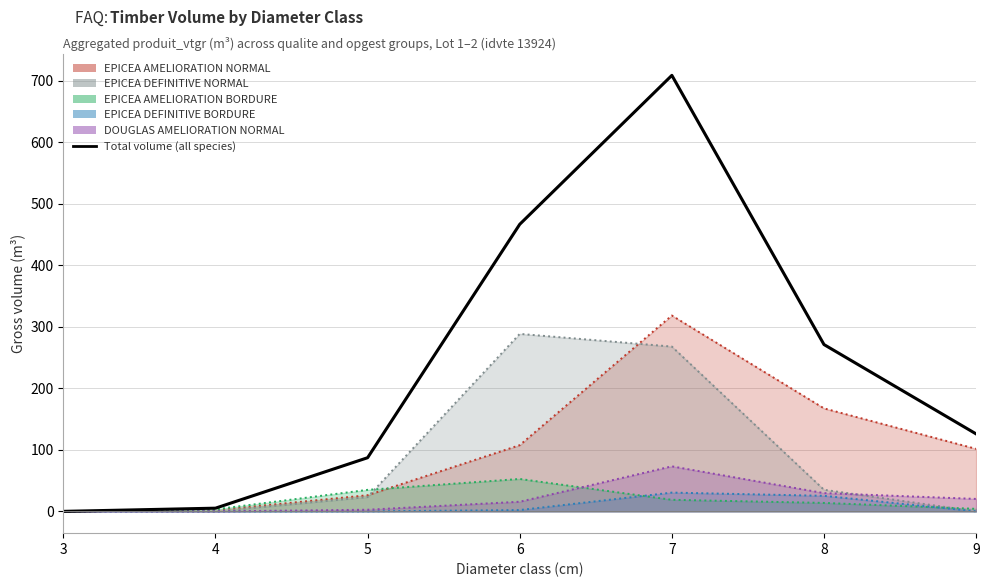

List the labels in order of value, smallest first.

3, 4, 5, 9, 8, 6, 7